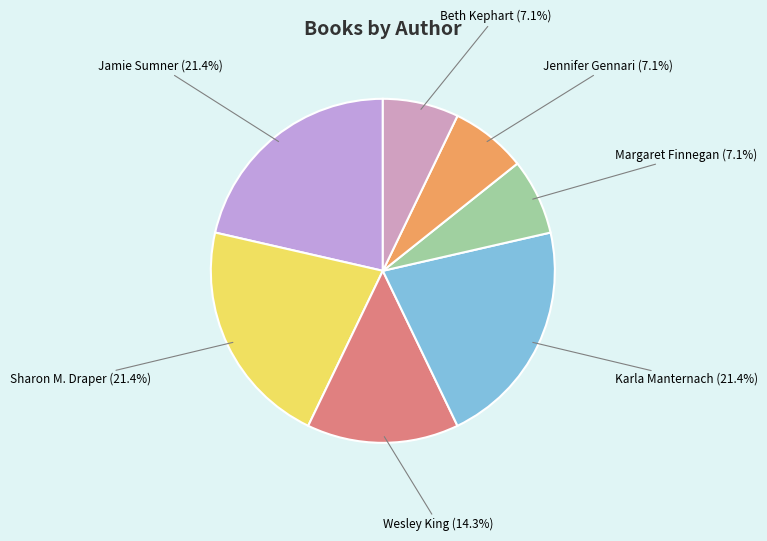

How many slices are in this pie chart?

7